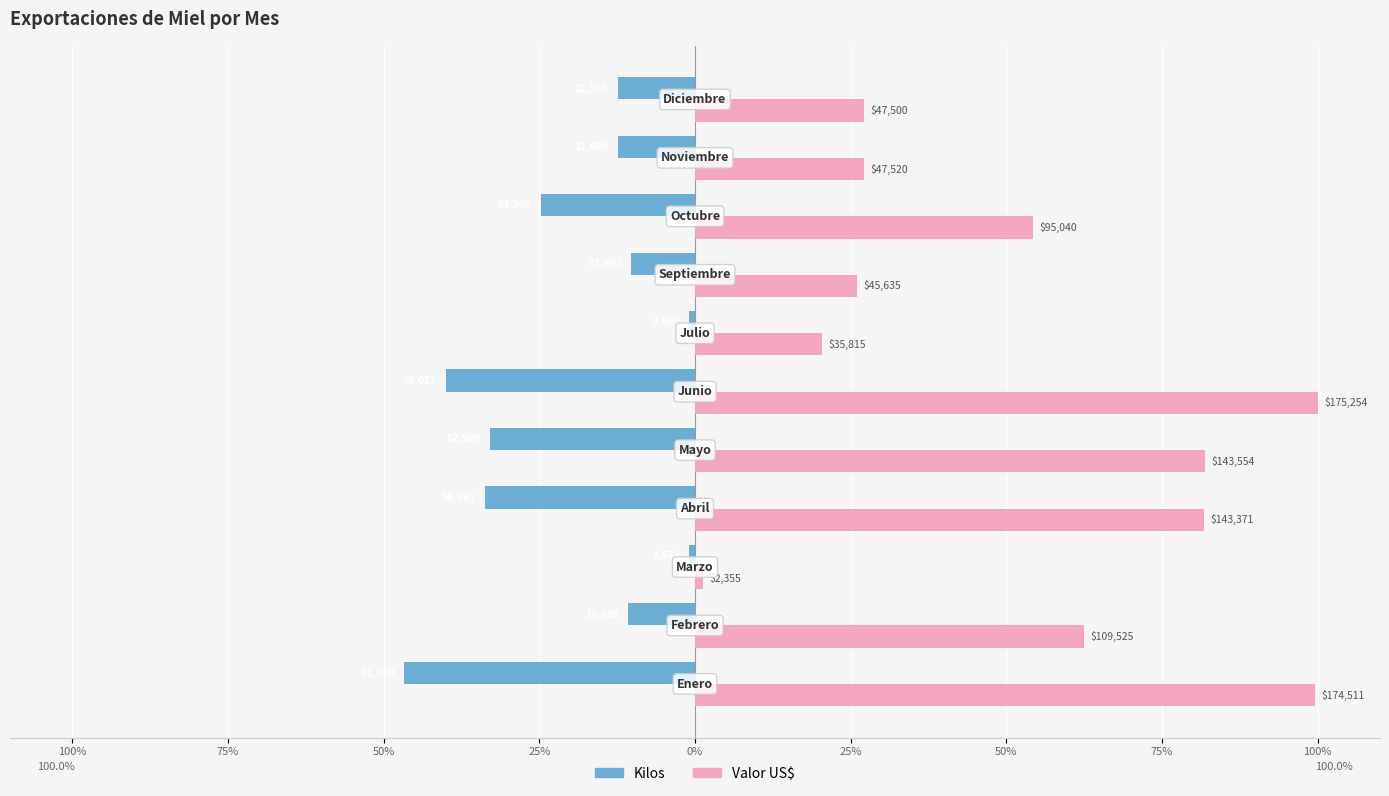

What are all the series names shown in the legend?

Kilos, Valor US$